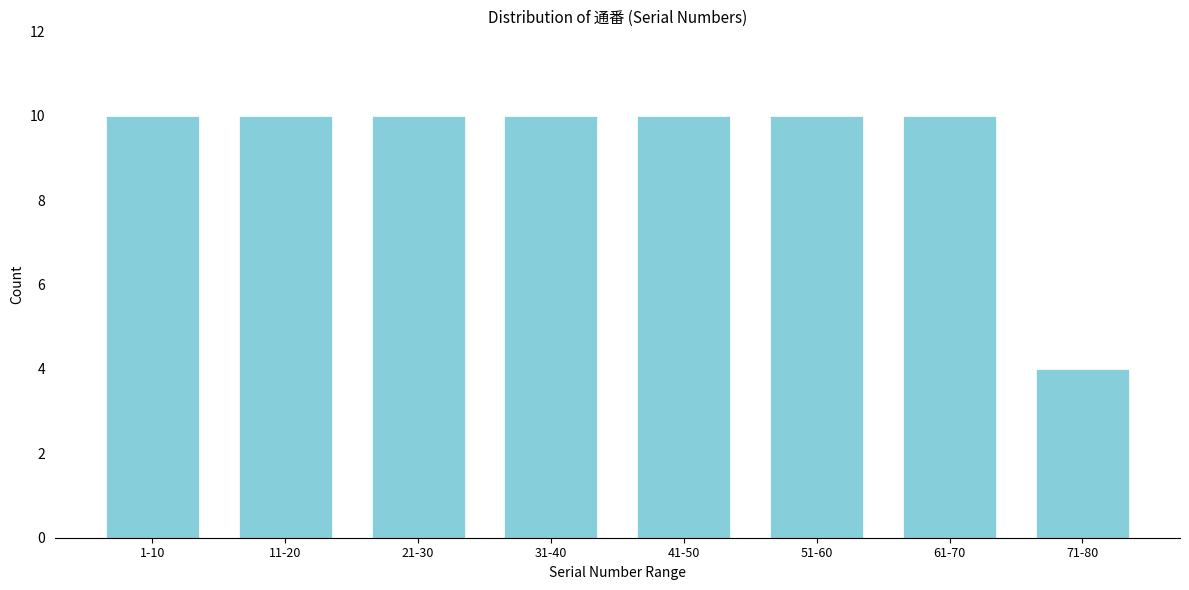

Reading right to left, transcribe all the data shown in this chart.

71-80=4	61-70=10	51-60=10	41-50=10	31-40=10	21-30=10	11-20=10	1-10=10